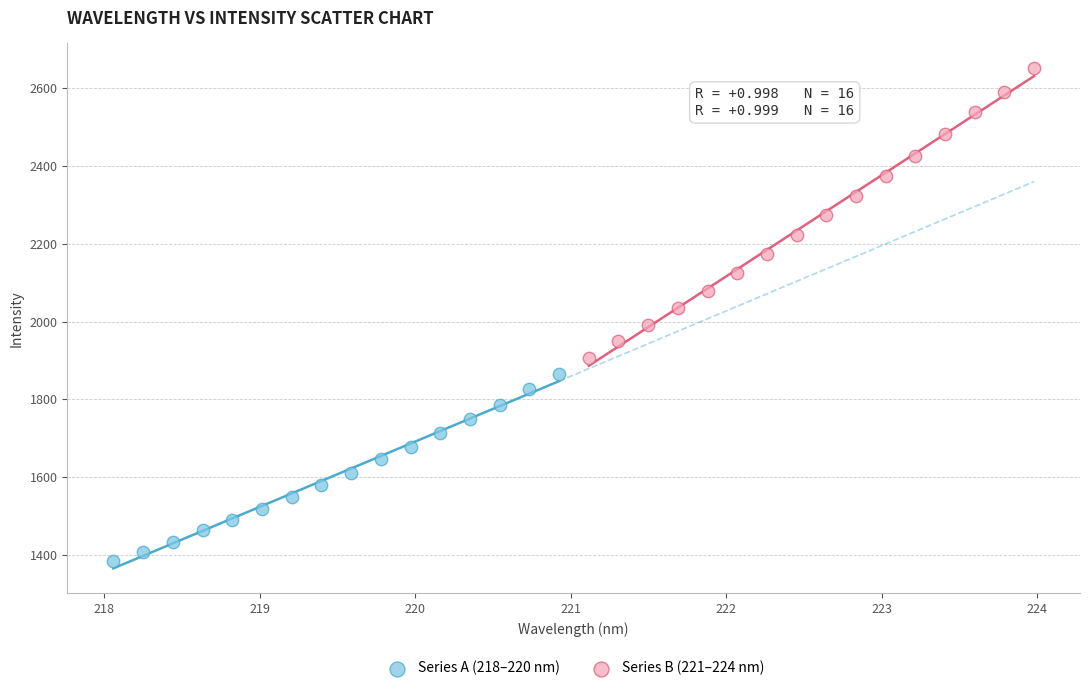

Which series contains the highest Y value?

Series B (221–224 nm)